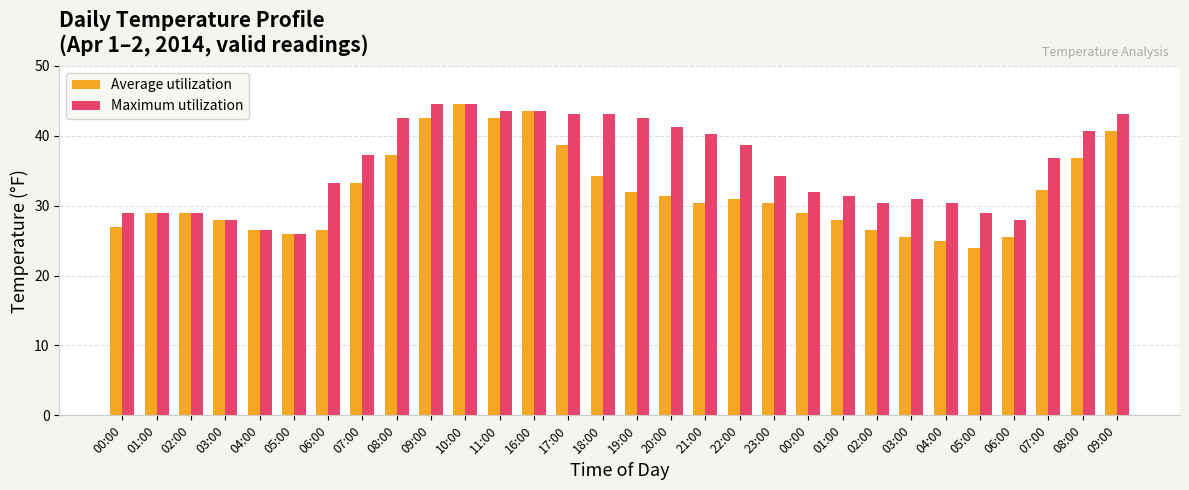

What are all the series names shown in the legend?

Average utilization, Maximum utilization